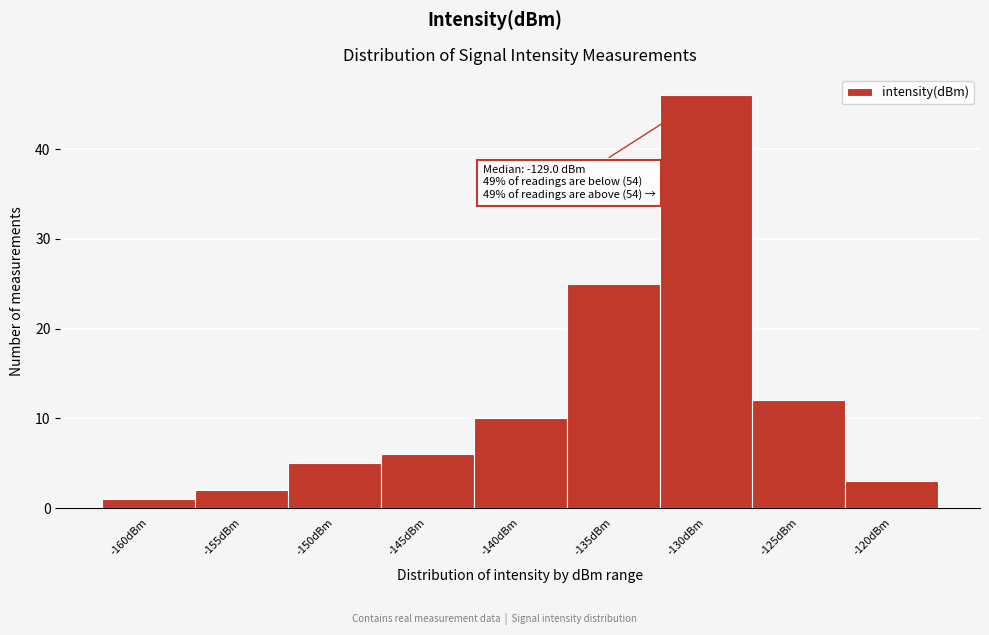

Reading right to left, list all the values displayed in this chart.

3	12	46	25	10	6	5	2	1